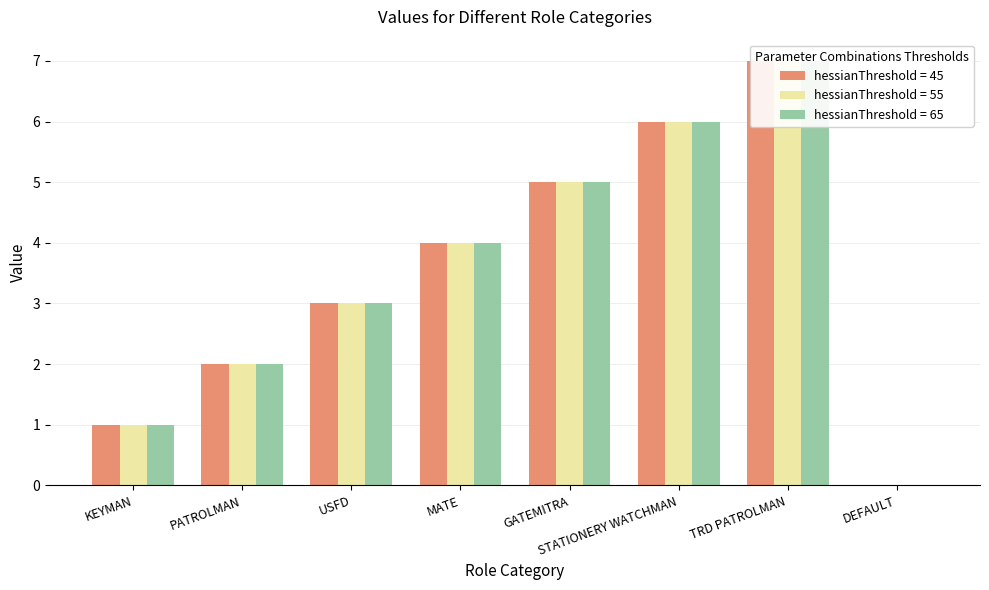

At which label does hessianThreshold = 55 first exceed 4?

GATEMITRA